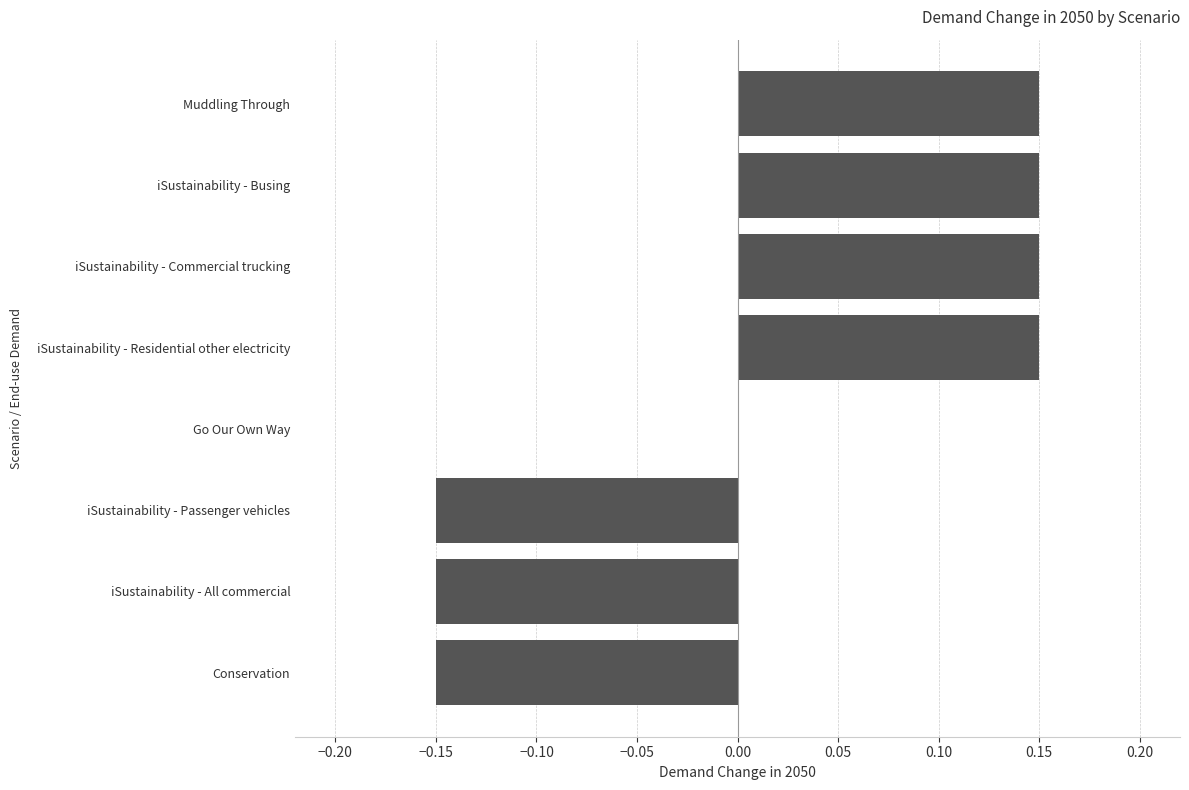

How many data points does each series have?

8